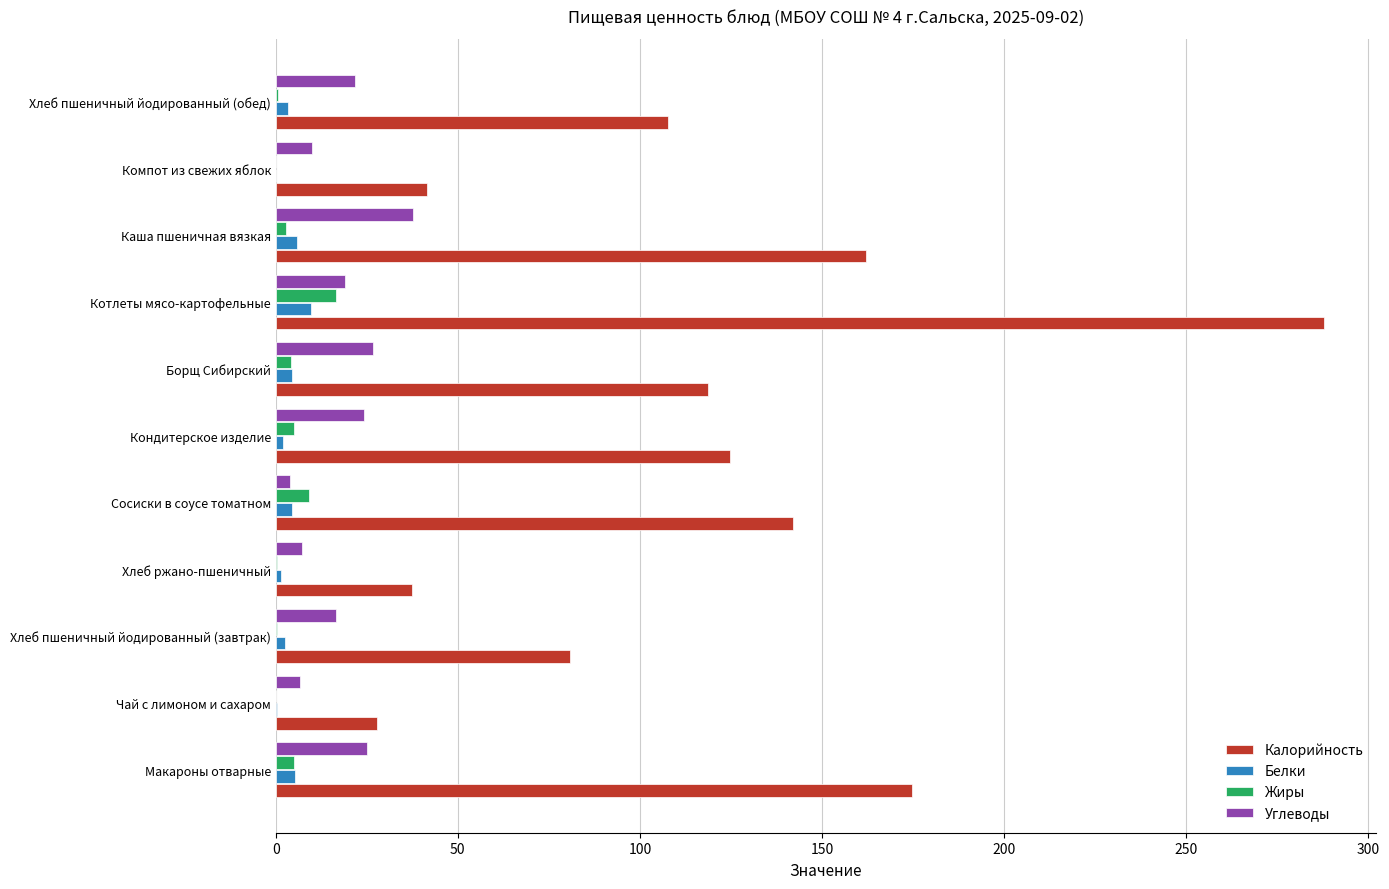

What value does the Жиры series have at Котлеты мясо-картофельные?

16.6